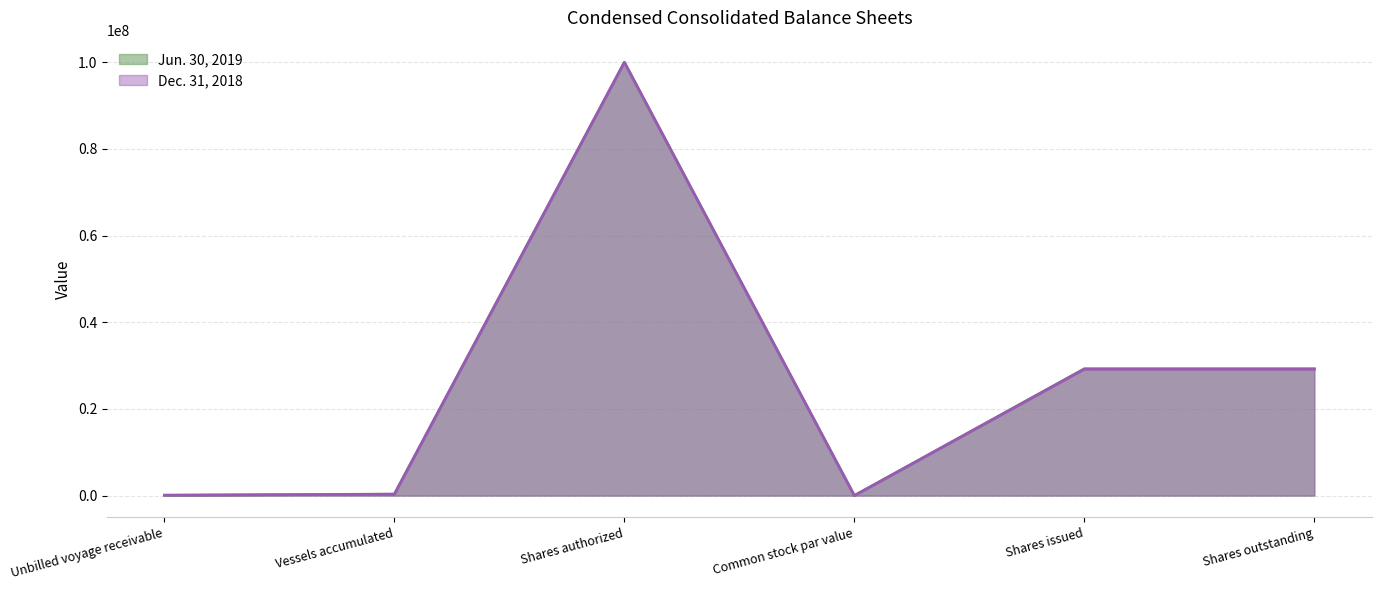

Between Common stock par value and Shares issued, which series saw the biggest shift?

Jun. 30, 2019